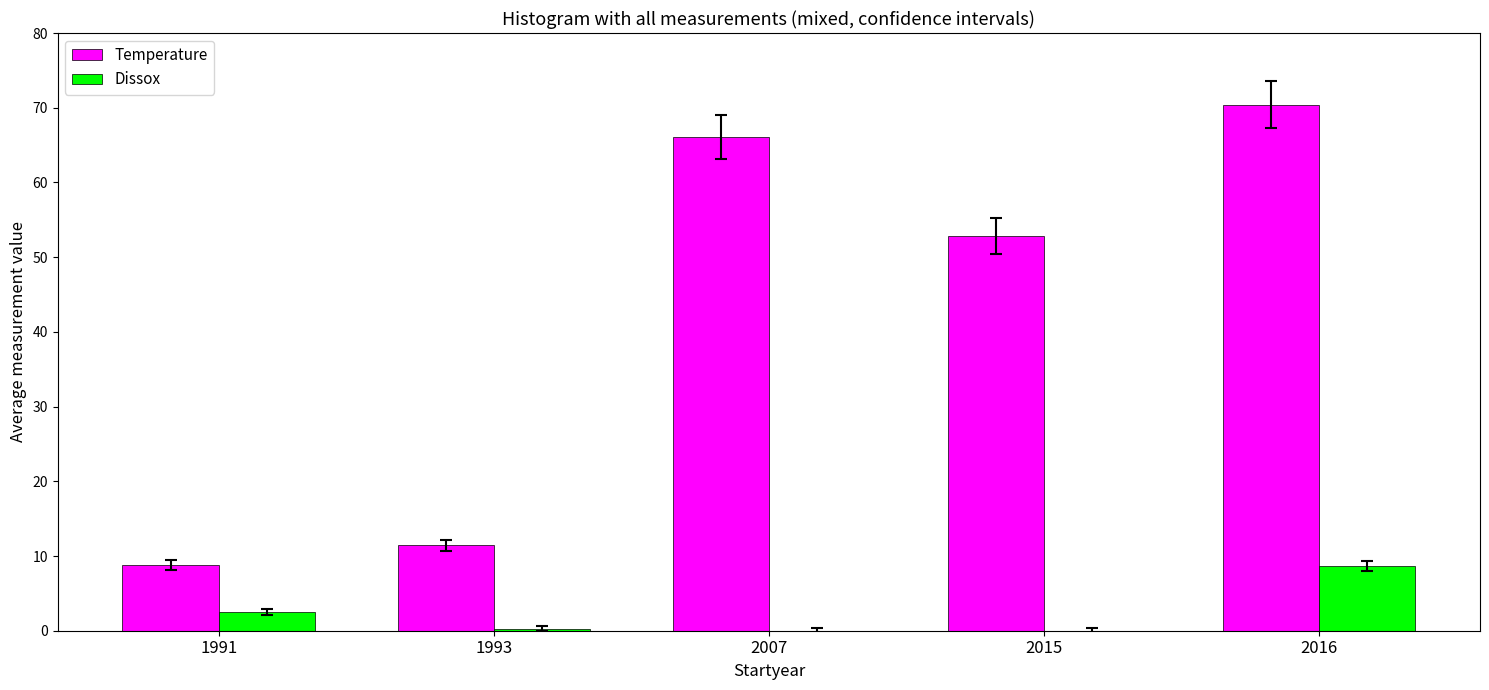

What is the spread (max minus min) of values at 2015?

52.8